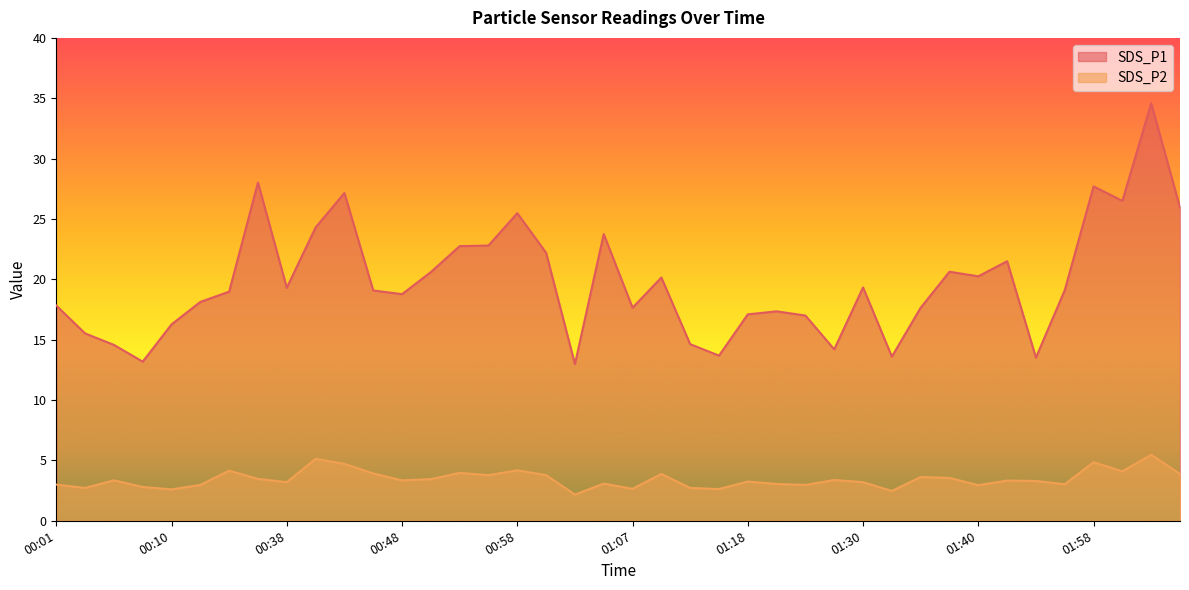

In SDS_P1, how many points are lower than both neighbors (excluding endpoints)?

11